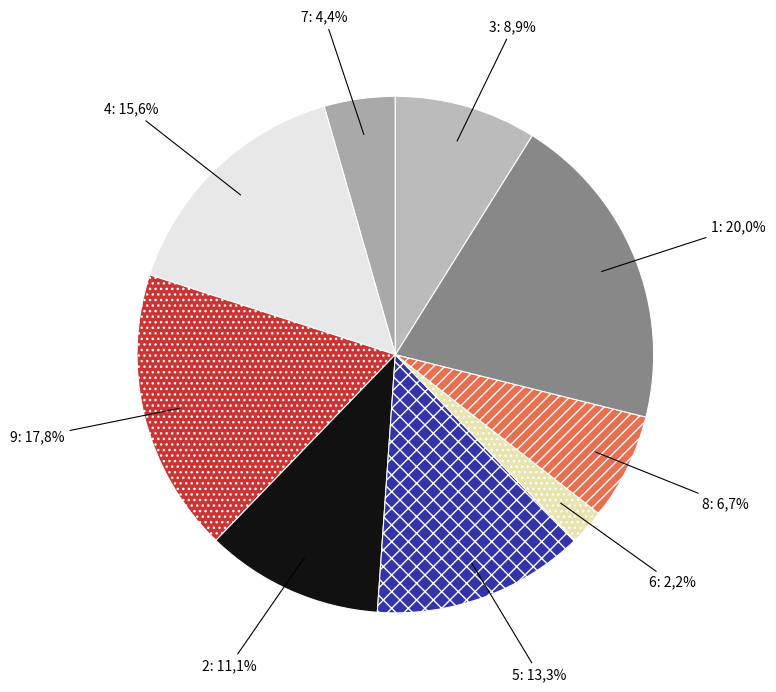

To the nearest percent, what portion does 6 represent?

2%